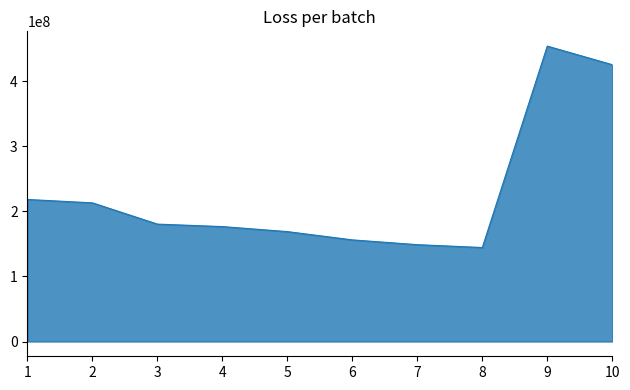

What is the difference between the maximum and second lowest values?

305279891